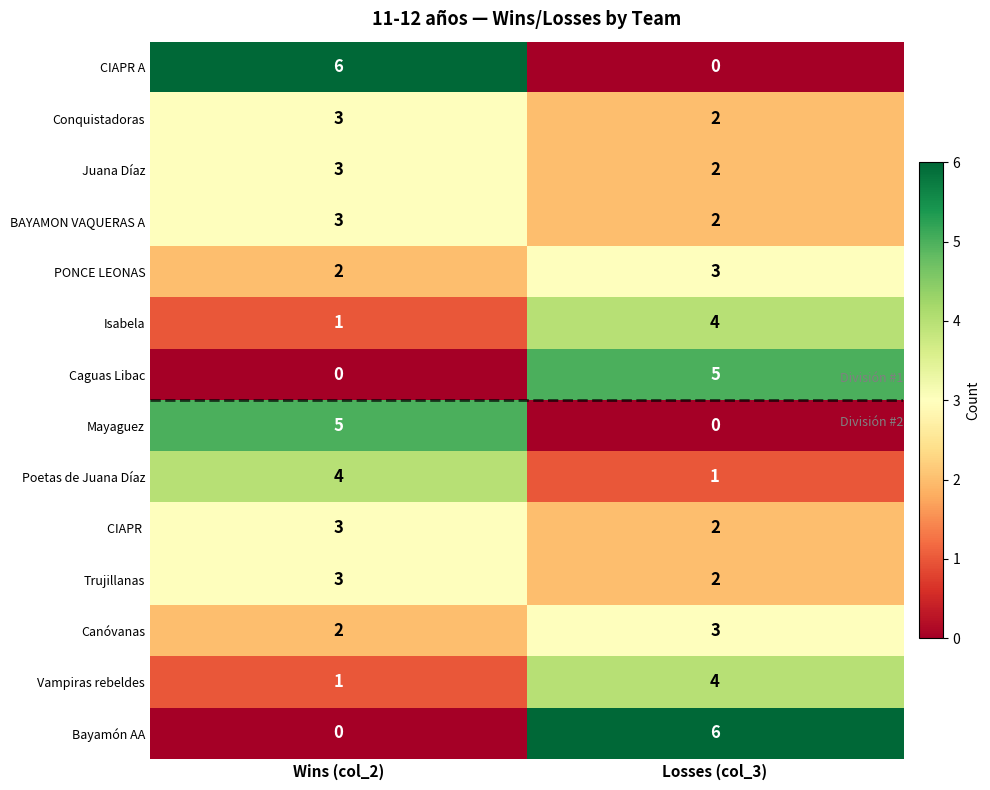

Rank the categories by PONCE LEONAS value from lowest to highest.

Wins (col_2), Losses (col_3)